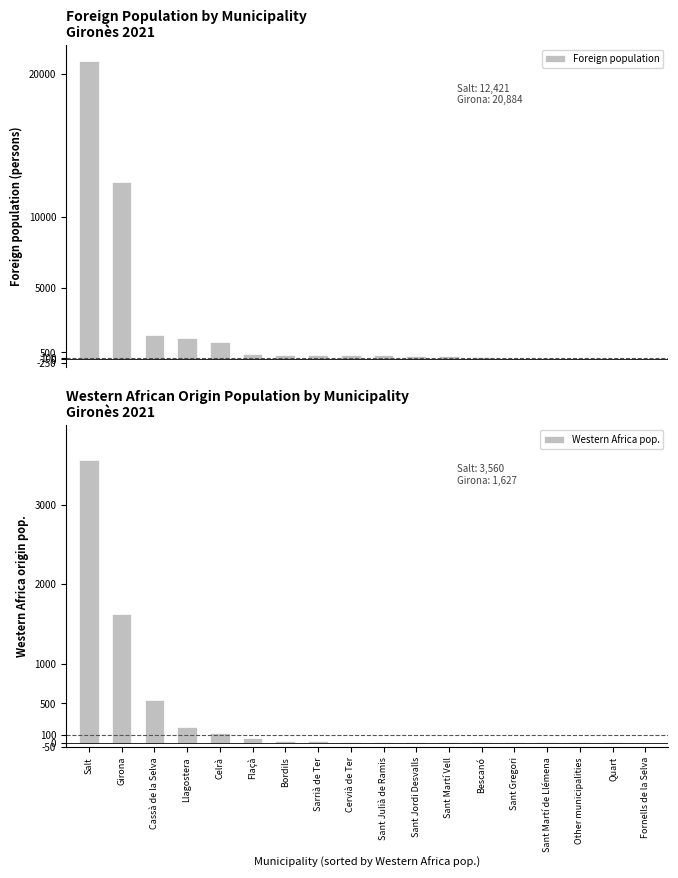

List the series in order of their peak value, highest first.

Foreign population, Western Africa pop.